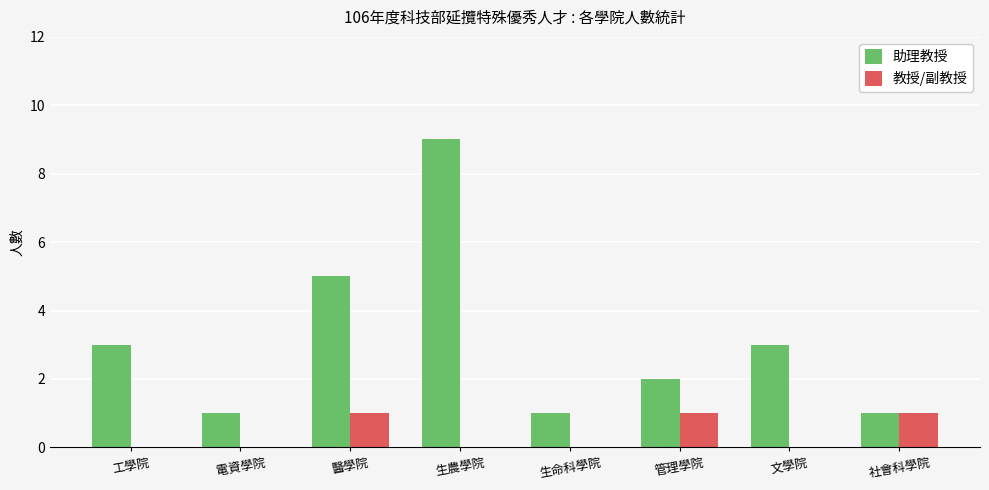

Is it true that 助理教授 equals 2 at 生命科學院?

False